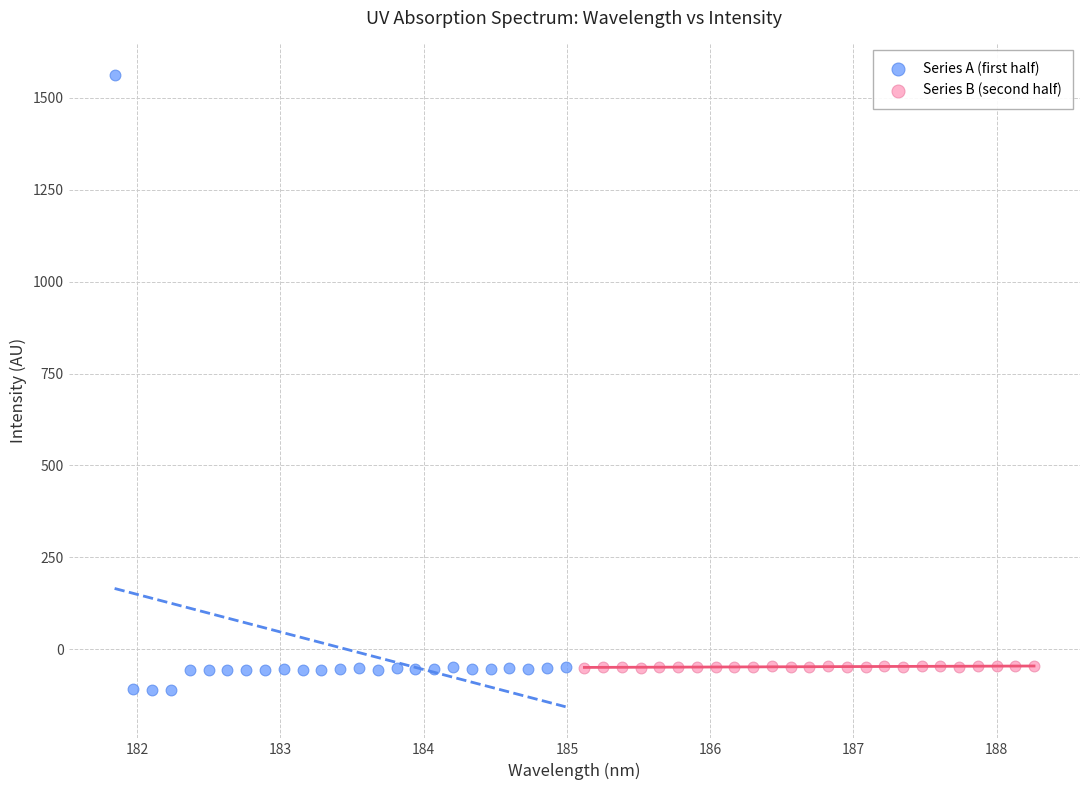

Which series has the widest spread of Y values?

Series A (first half)